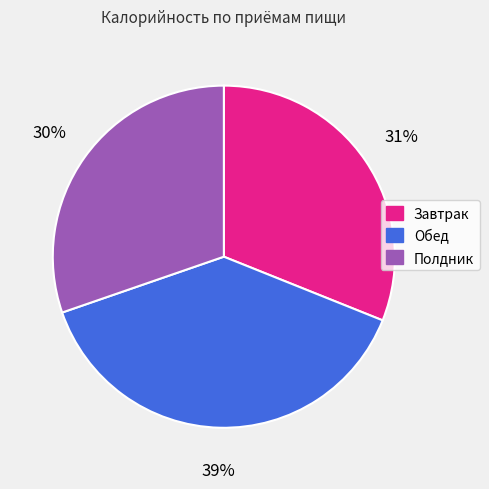

Is it true that Полдник is 22% of the pie?

False